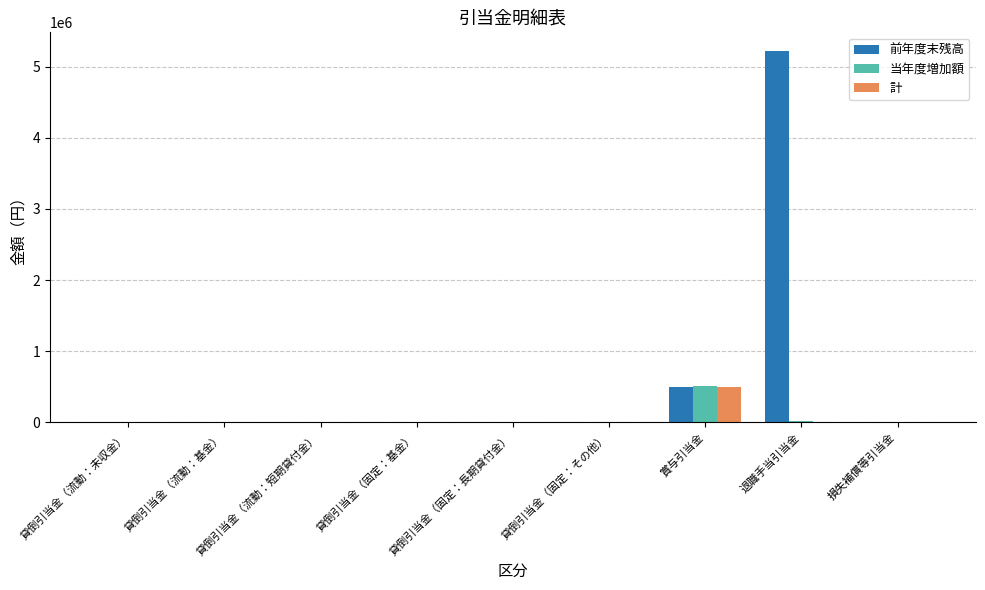

What is the sum of all 計 values?

488239